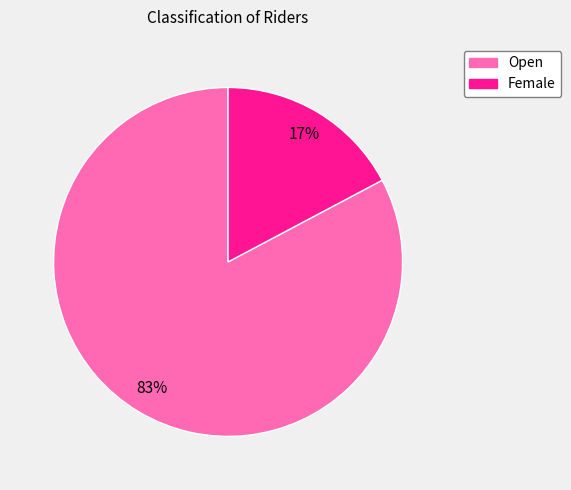

Does any single category account for the majority?

Yes